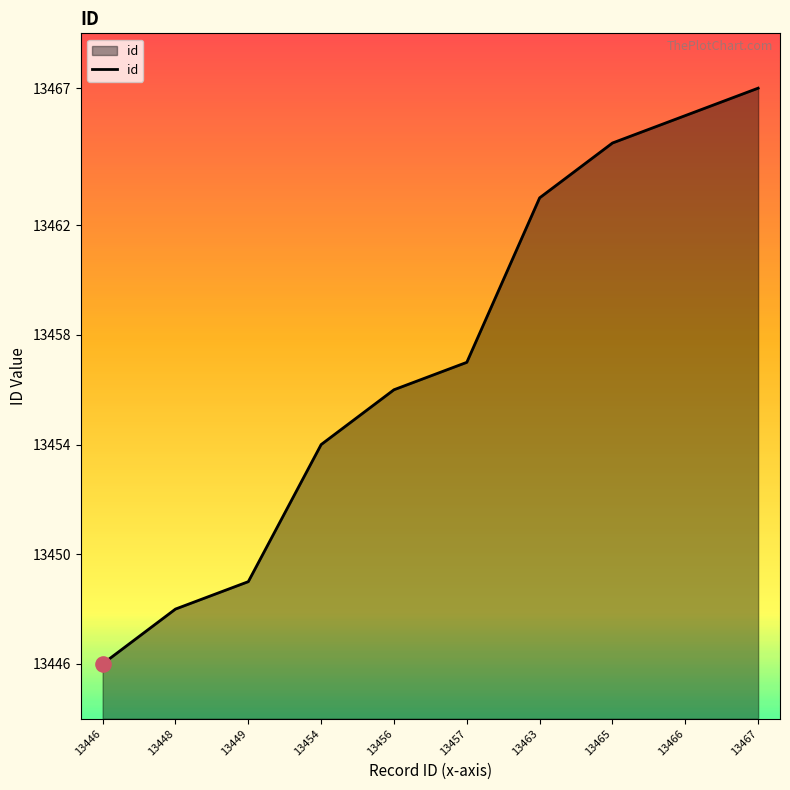

Which has a higher value, 13465 or 13454?

13465